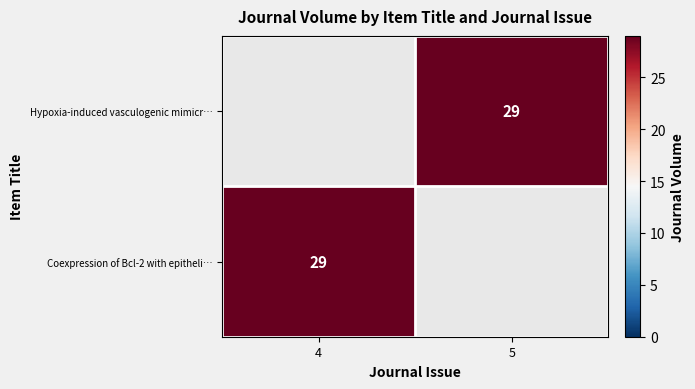

Is it true that Hypoxia-induced vasculogenic mimicr… equals 29 at 5?

True